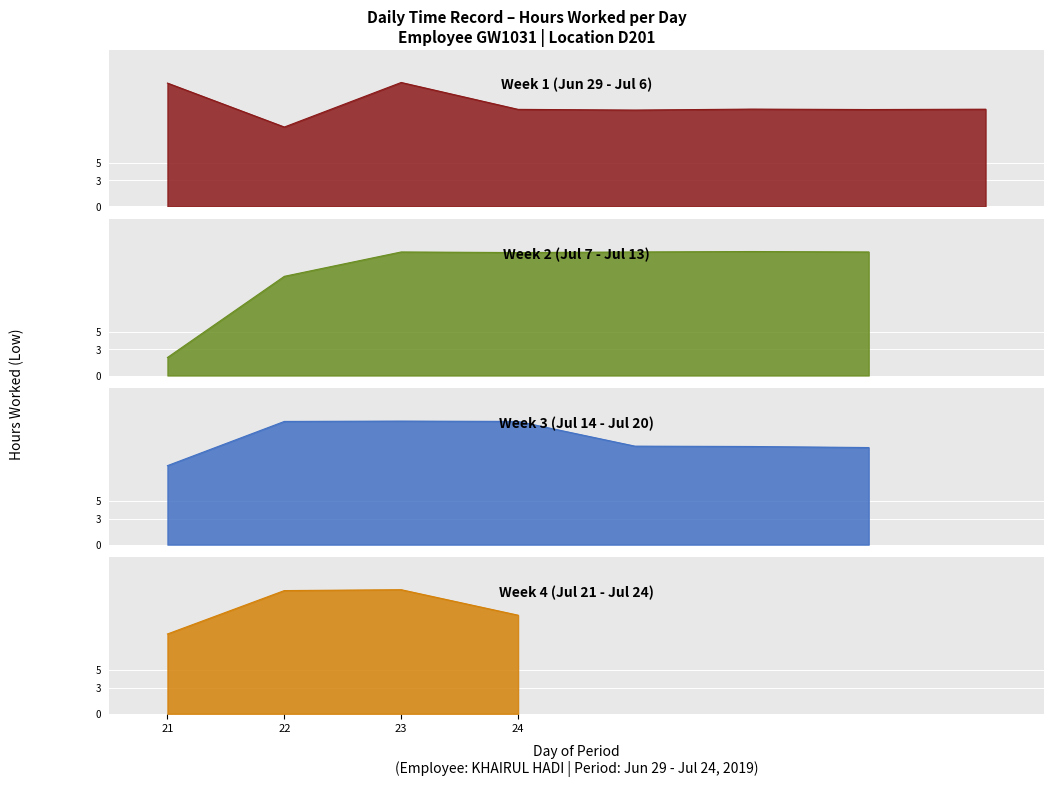

List the labels in order of value, largest first.

23, 12, 1, 9, 11, 13, 16, 29, 15, 17, 22, 10, 8, 24, 18, 19, 4, 6, 20, 2, 5, 3, 21, 30, 14, 7